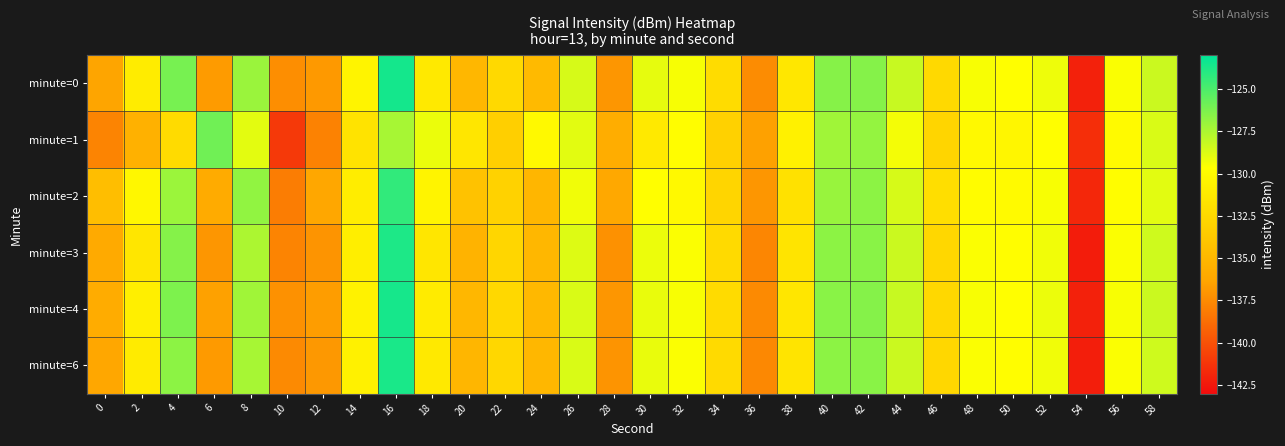

Rank the series at 16 from highest to lowest value.

minute=0, minute=4, minute=6, minute=3, minute=2, minute=1